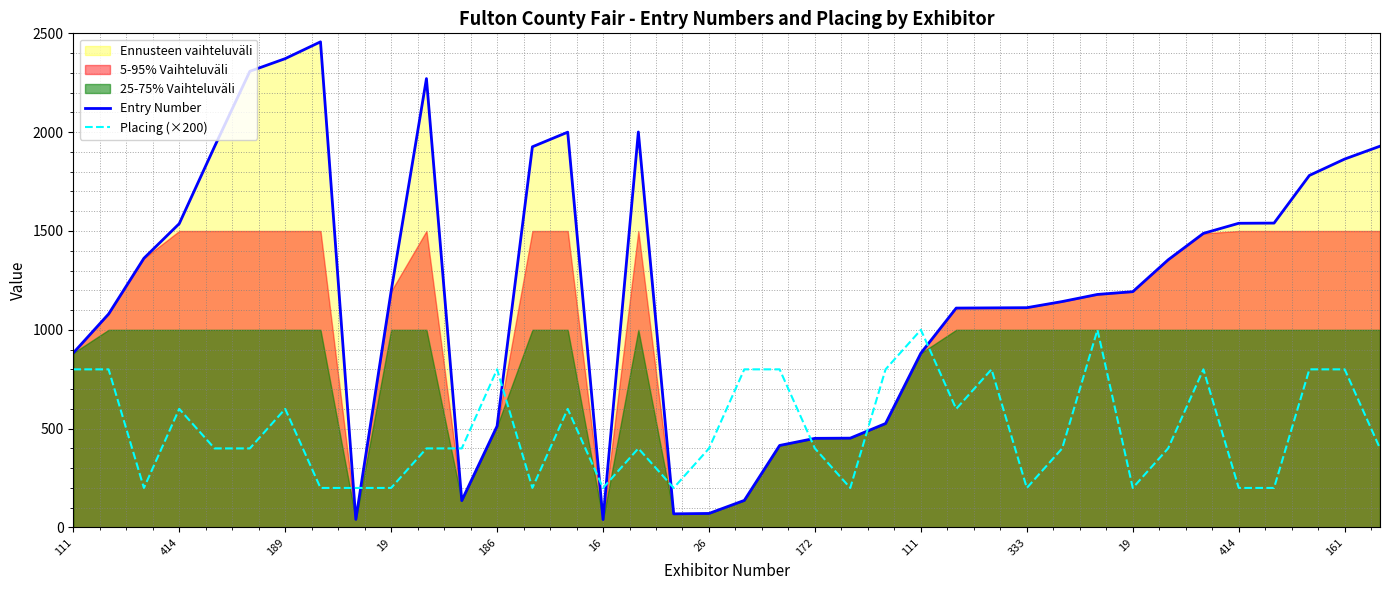

What is the maximum value shown in the chart?

2457